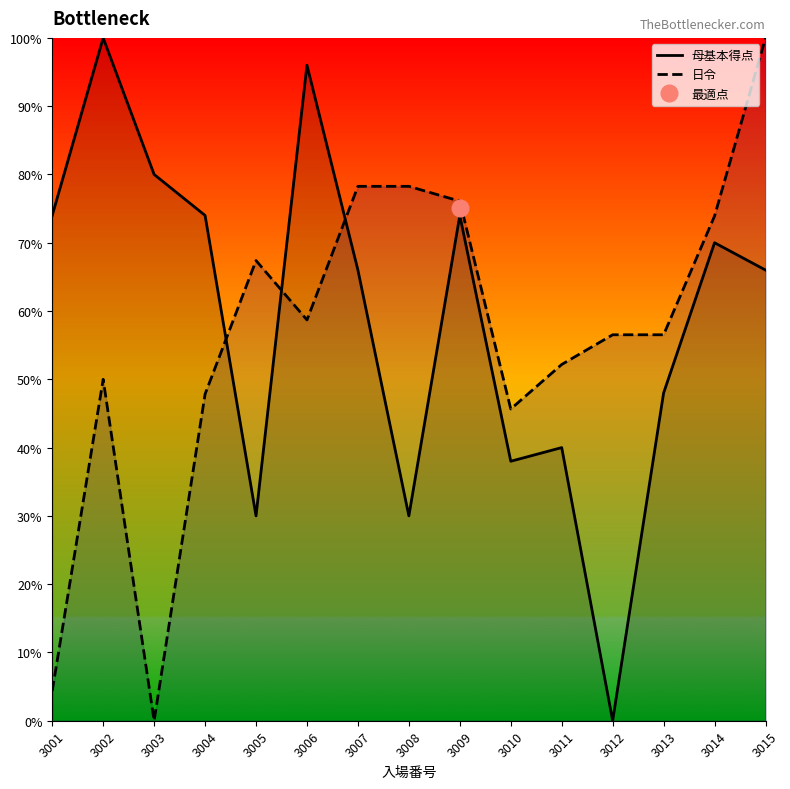

What is the spread (max minus min) of values at 3002?

50.0